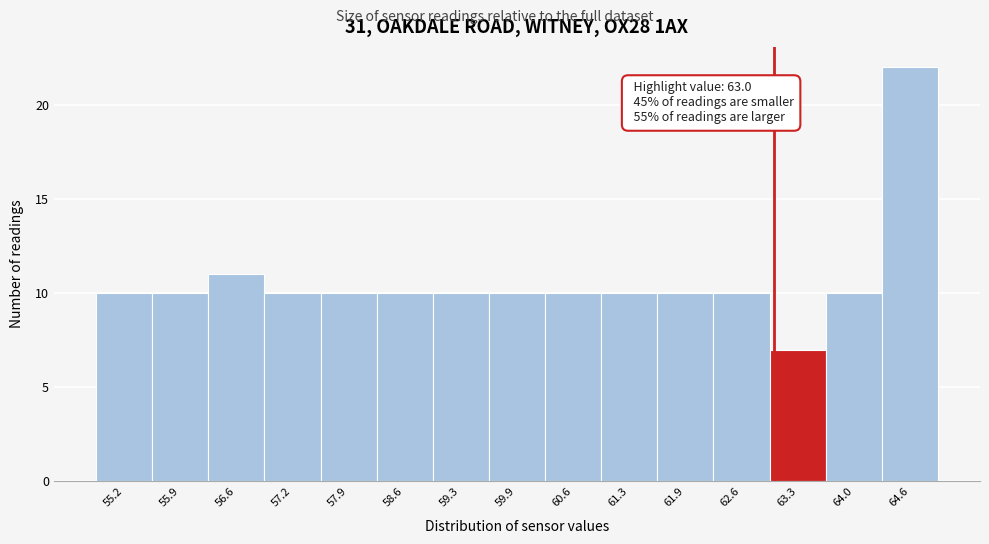

Which range on the x-axis has the tallest bar?

64.3 to 65.0